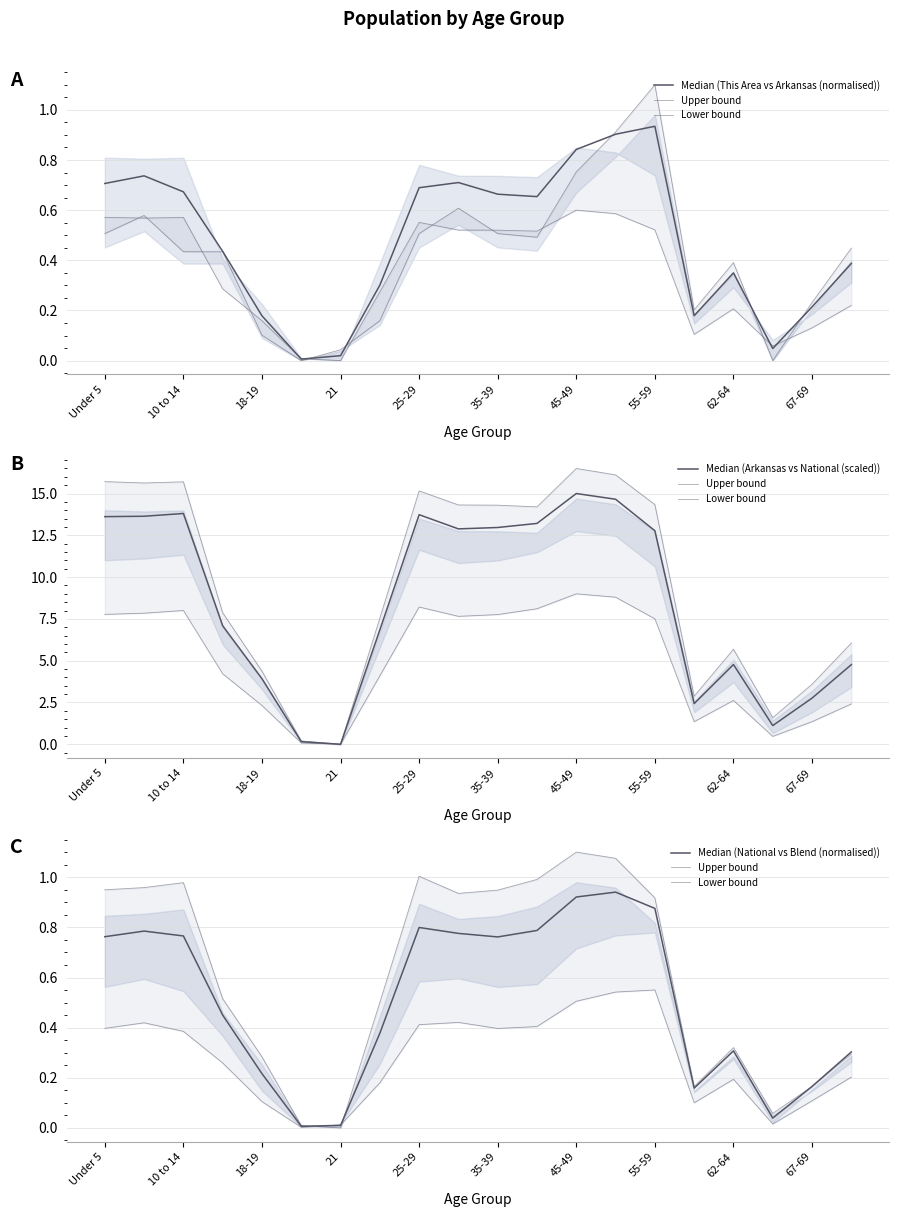

What are all the series names shown in the legend?

Median (This Area vs Arkansas (normalised)), Upper bound, Lower bound, Median (Arkansas vs National (scaled)), Median (National vs Blend (normalised))